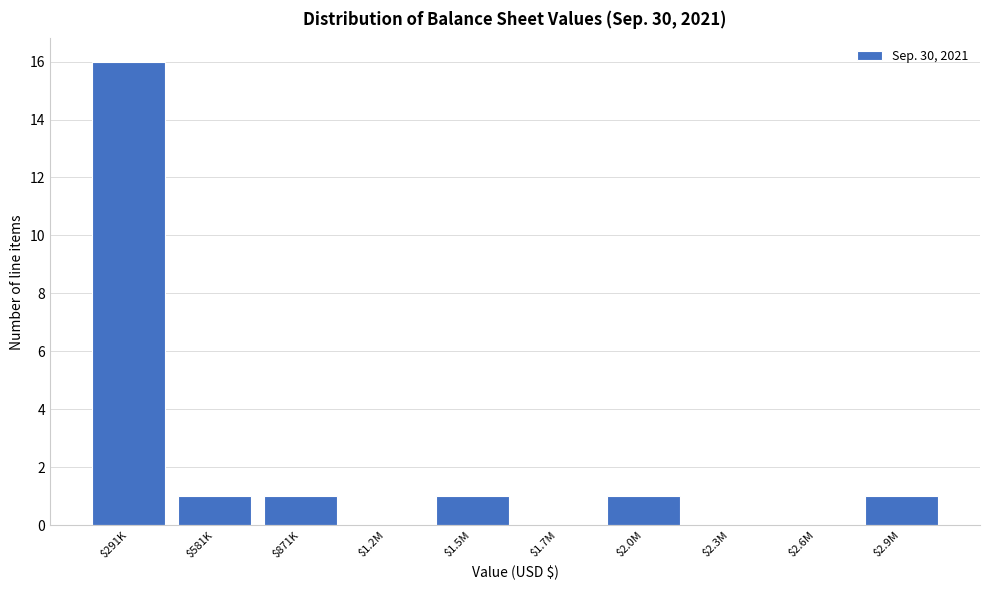

The value at $2.9M is 1. True or false?

True